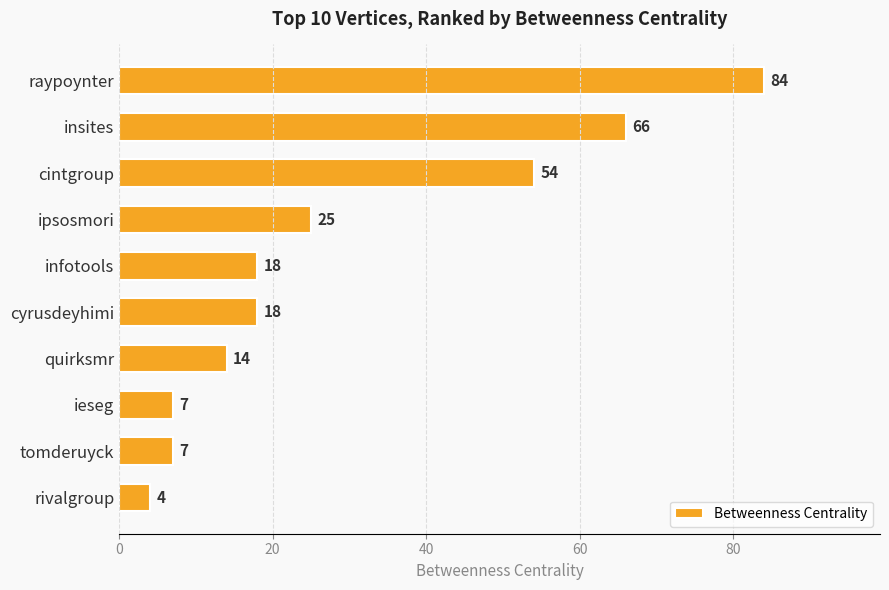

How many data points are less than 18?

4